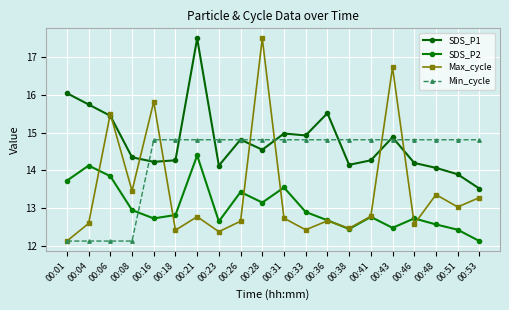

In Max_cycle, how many points are higher than both neighbors (excluding endpoints)?

7